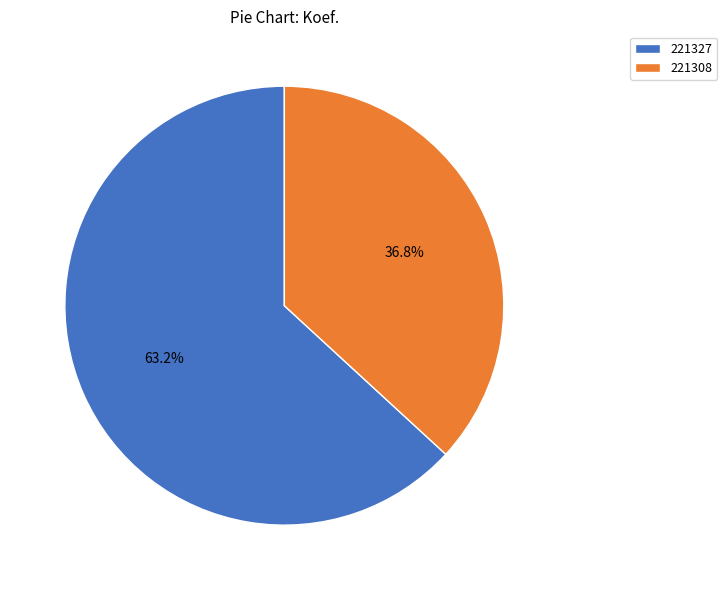

How many segments does this pie chart have?

2